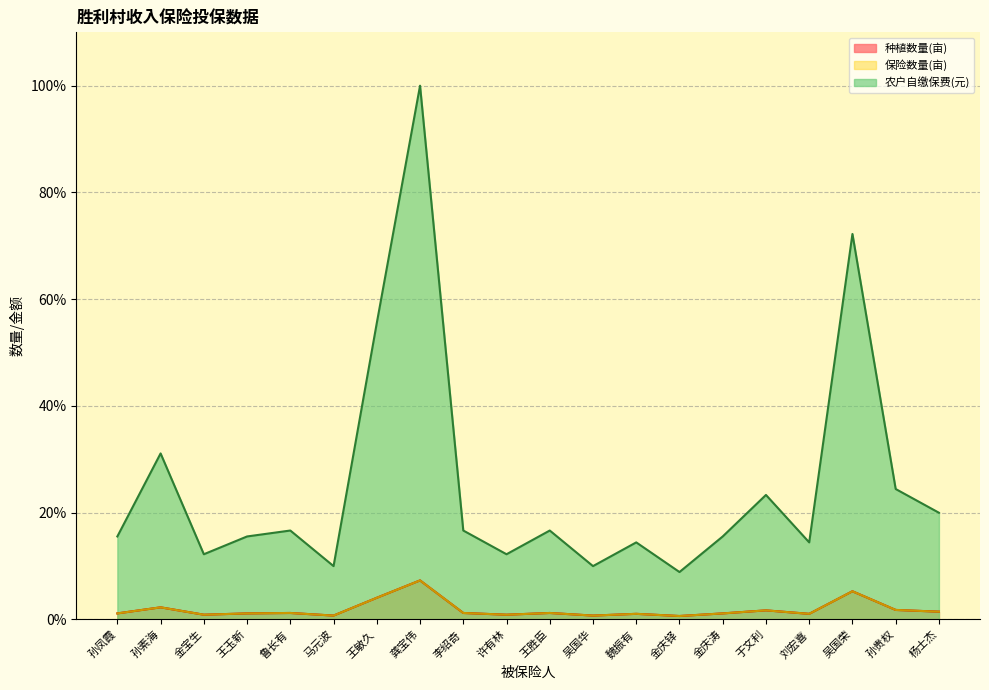

Between 王胜臣 and 吴国荣, which series saw the biggest shift?

种植数量(亩)